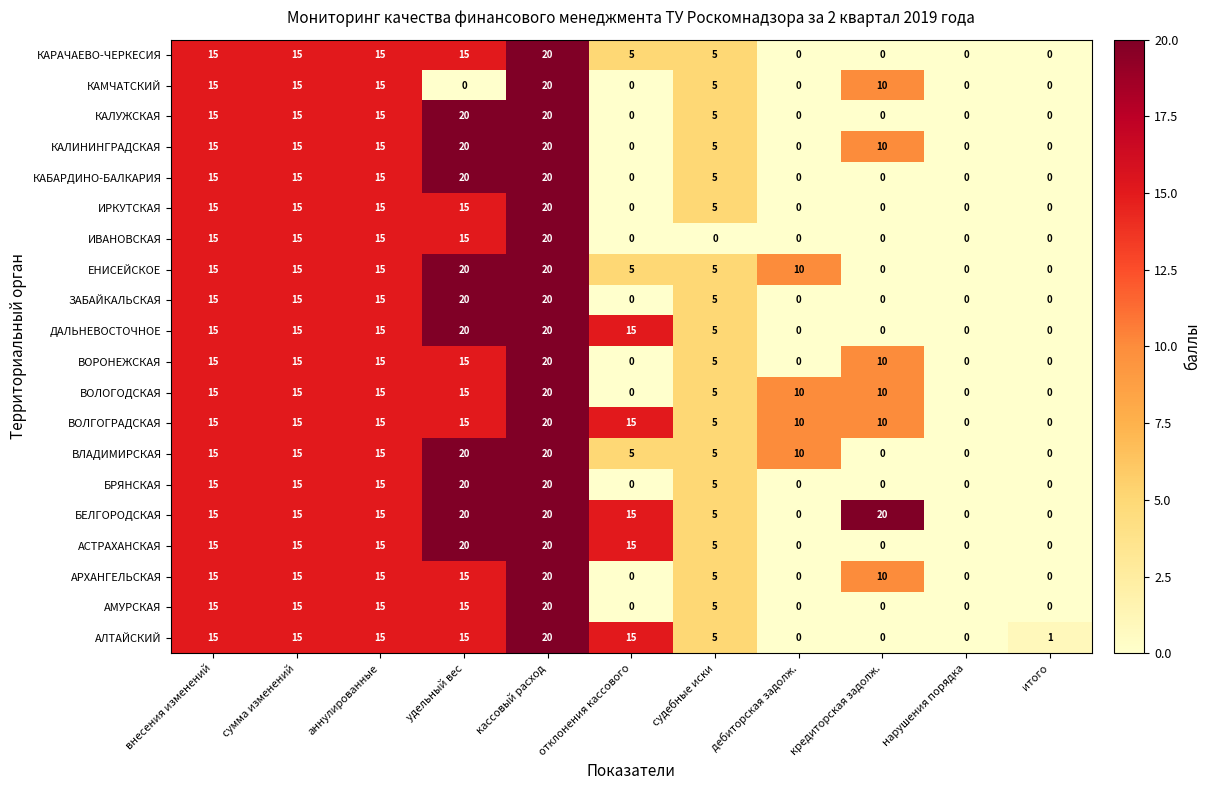

At which label does ИВАНОВСКАЯ reach its peak?

кассовый расход